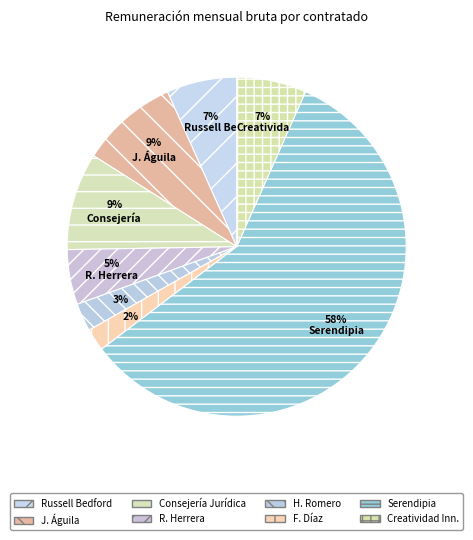

Count the number of slices in the pie.

8